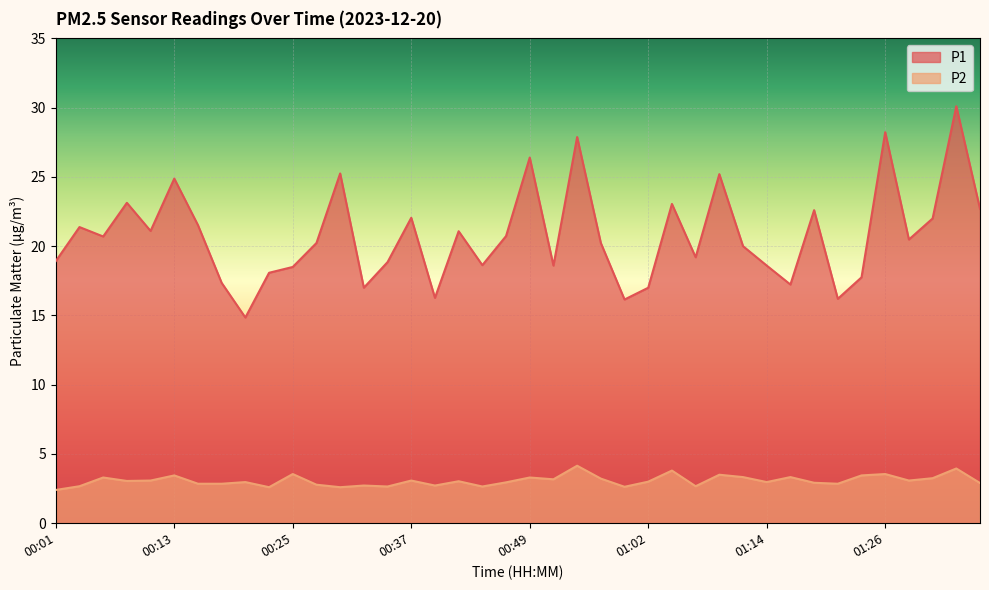

The value of P1 at 00:35 is 9.2. True or false?

False